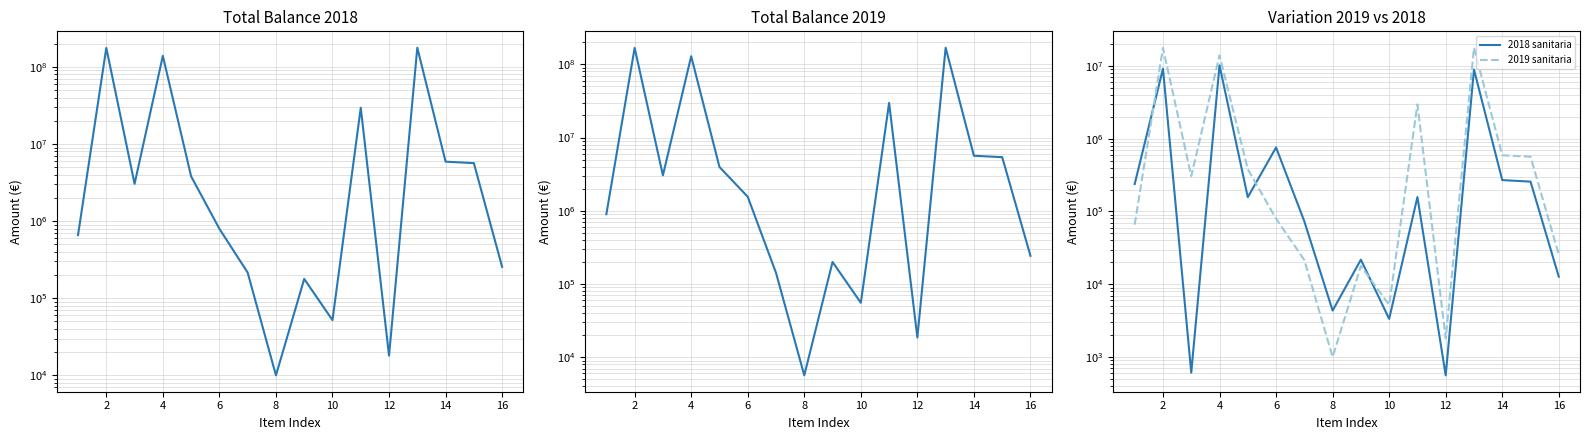

How many times do 2018 sanitaria and 2019 sanitaria cross each other?

3